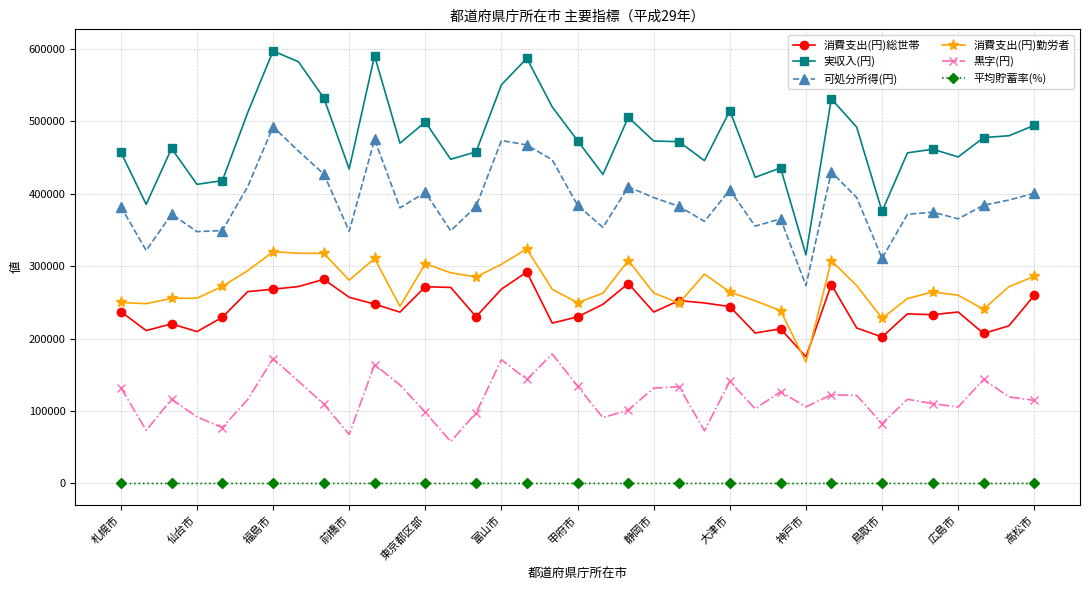

True or false: 消費支出(円)総世帯 has more than 1 points higher than both neighbors.

True